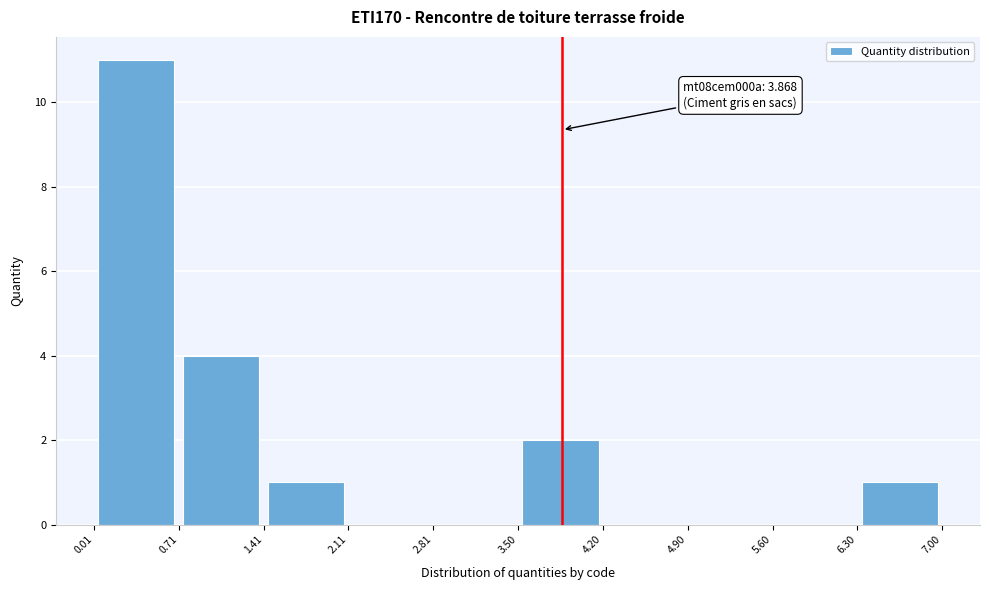

Over which range of the x-axis is the bar tallest?

0.01 to 0.71